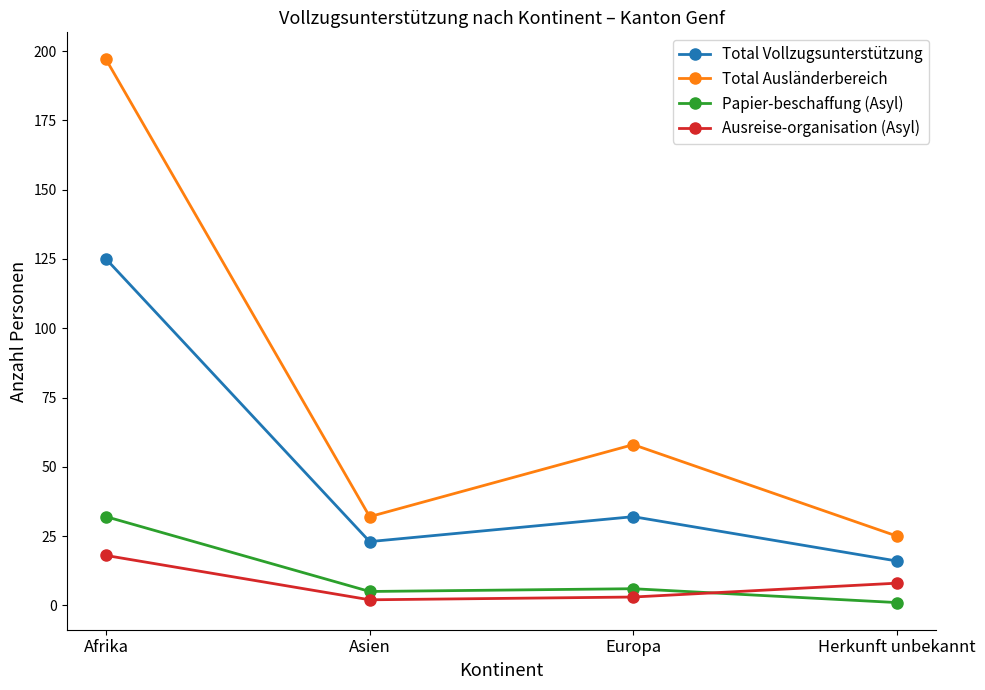

What is the label of the 2nd point from the right?

Europa